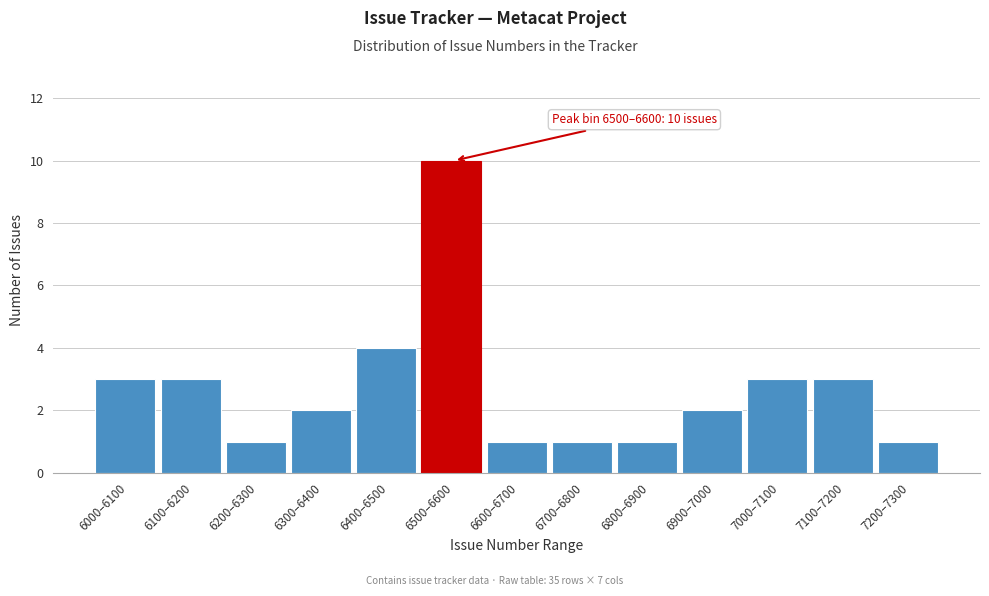

Reading right to left, transcribe all the data shown in this chart.

7200–7300=1	7100–7200=3	7000–7100=3	6900–7000=2	6800–6900=1	6700–6800=1	6600–6700=1	6500–6600=10	6400–6500=4	6300–6400=2	6200–6300=1	6100–6200=3	6000–6100=3